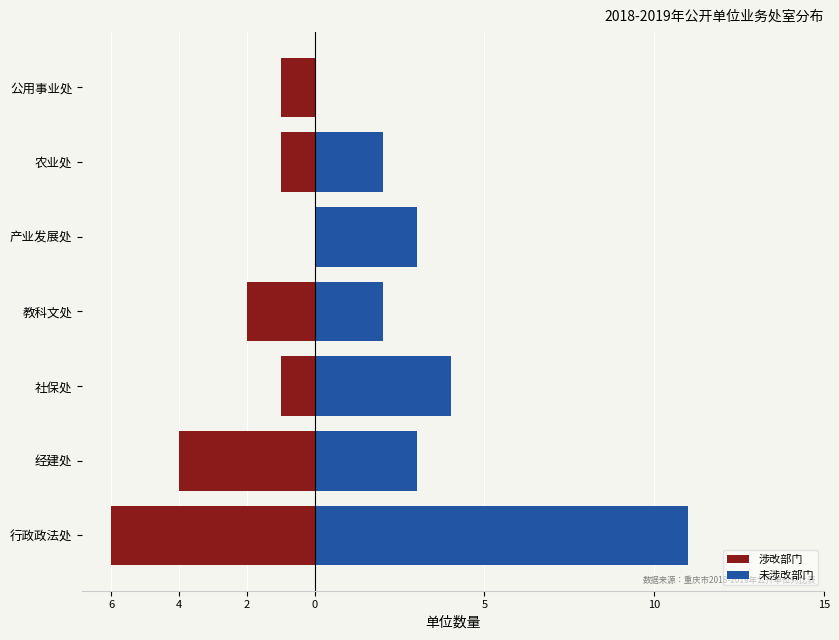

What is the sum of the 涉改部门 values at 产业发展处 and 公用事业处?

-1